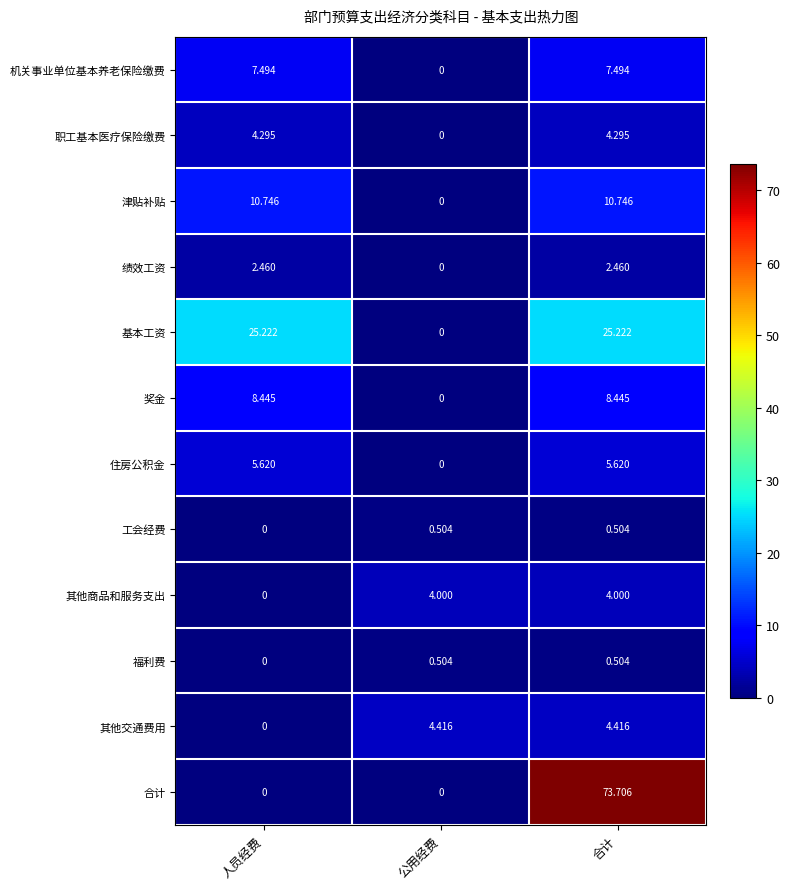

Which series has the largest range (max minus min)?

合计